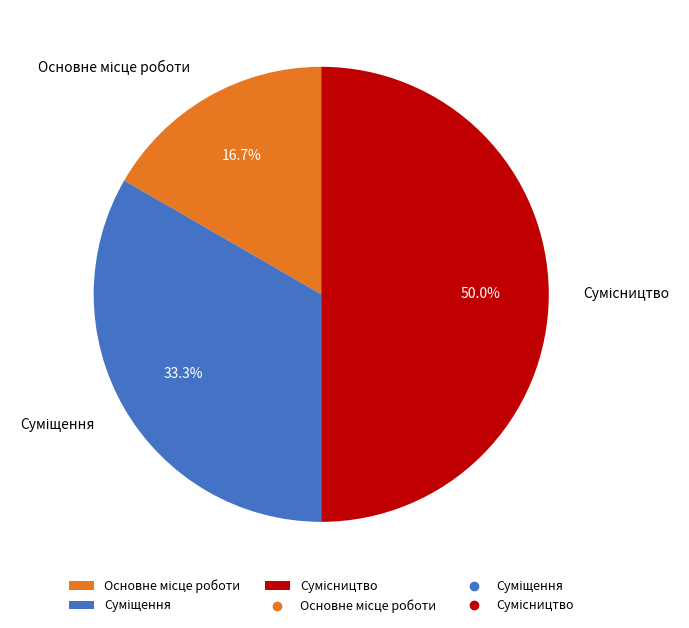

How many segments does this pie chart have?

3